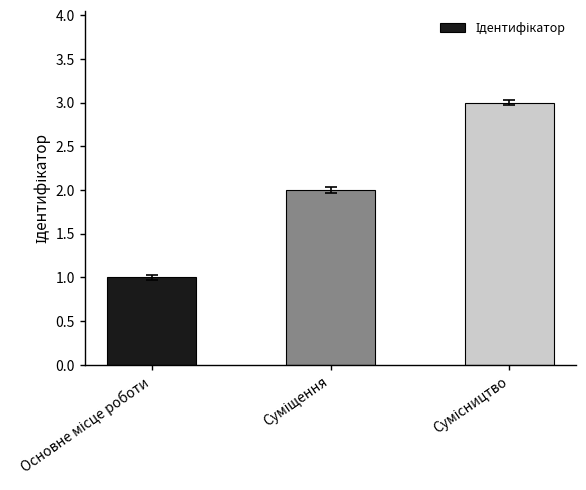

Does the chart contain any negative values?

No